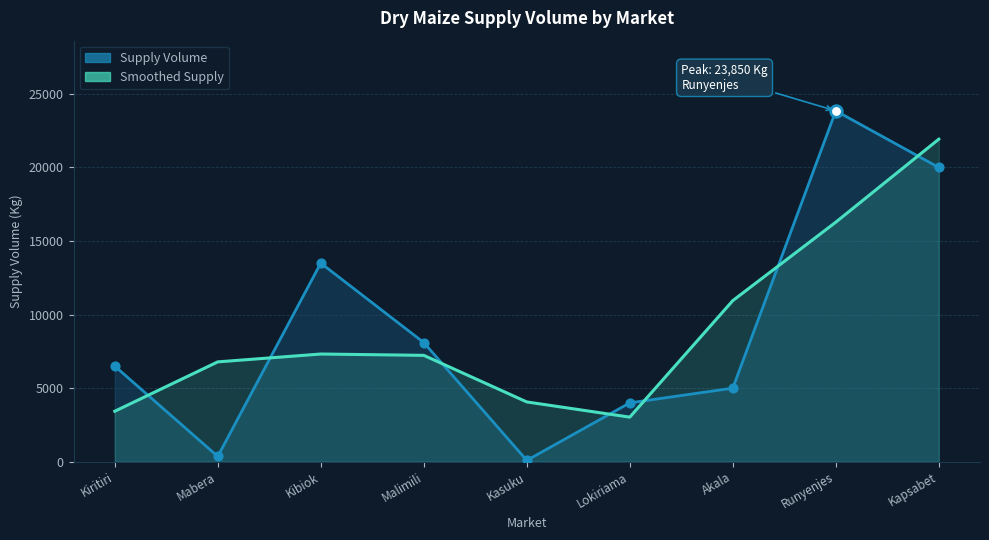

Is the value of Supply Volume at Mabera greater than the value of Smoothed Supply at Kibiok?

No